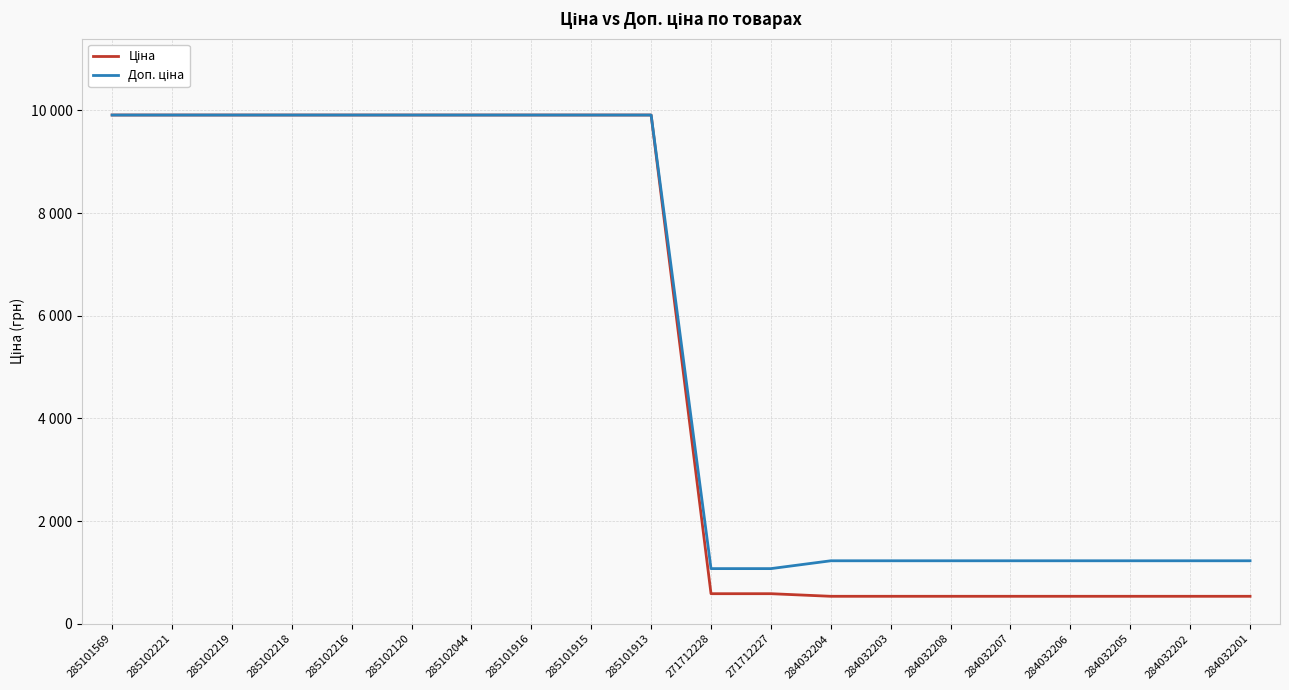

True or false: Ціна and Доп. ціна intersect in this chart.

False